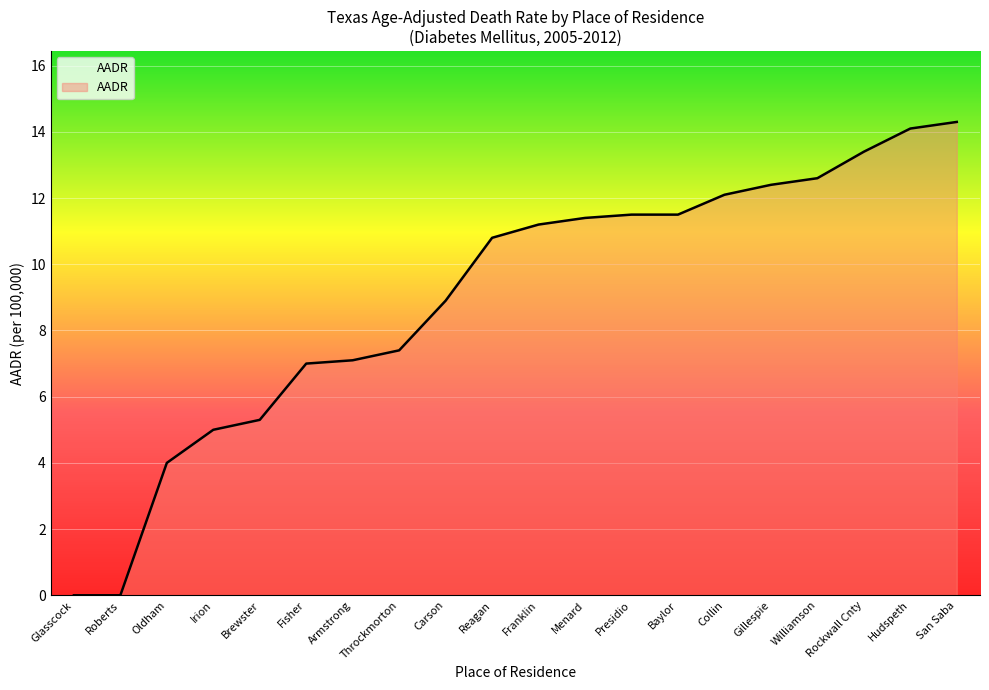

Is it true that the value at Franklin is 6.9?

False